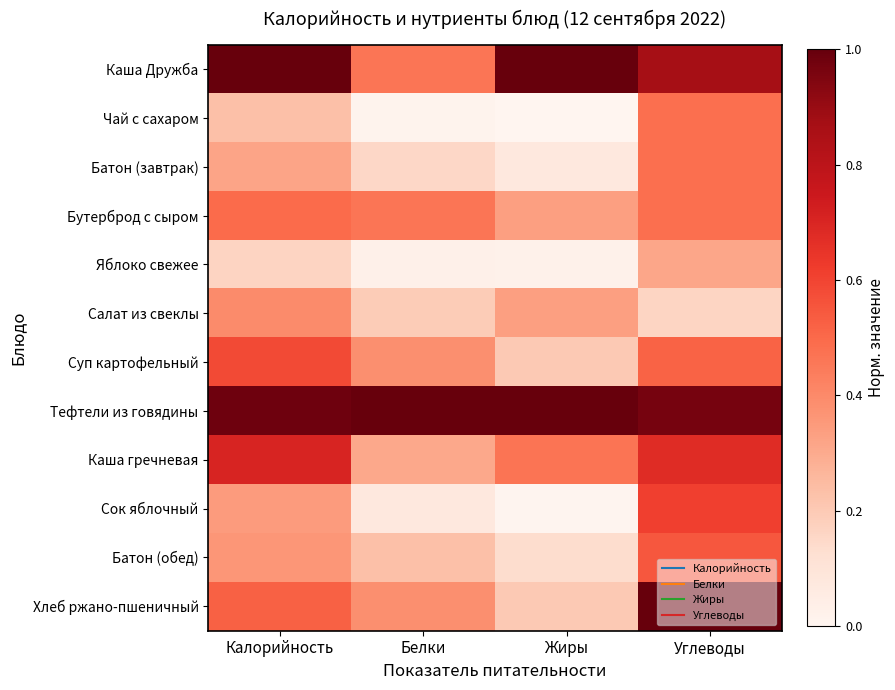

Which series has the widest spread of values?

Хлеб ржано-пшеничный